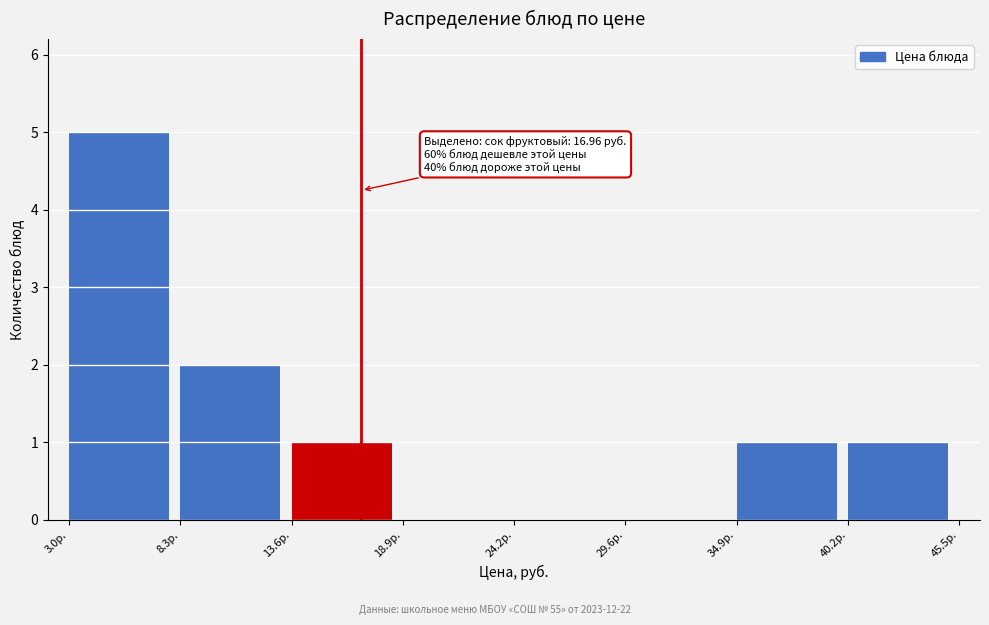

Over which range of the x-axis is the bar tallest?

3 to 8